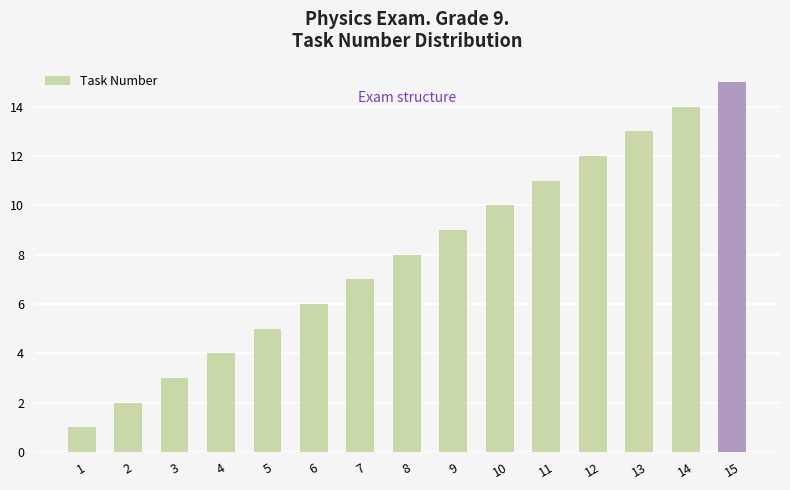

What is the sum of all values?

120